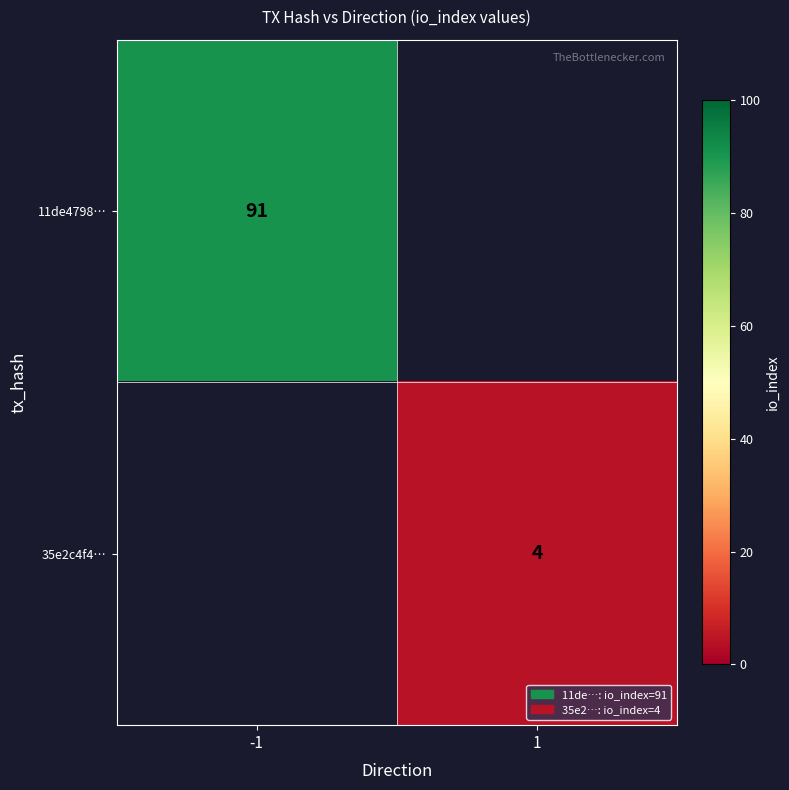

How many data points does each series have?

2